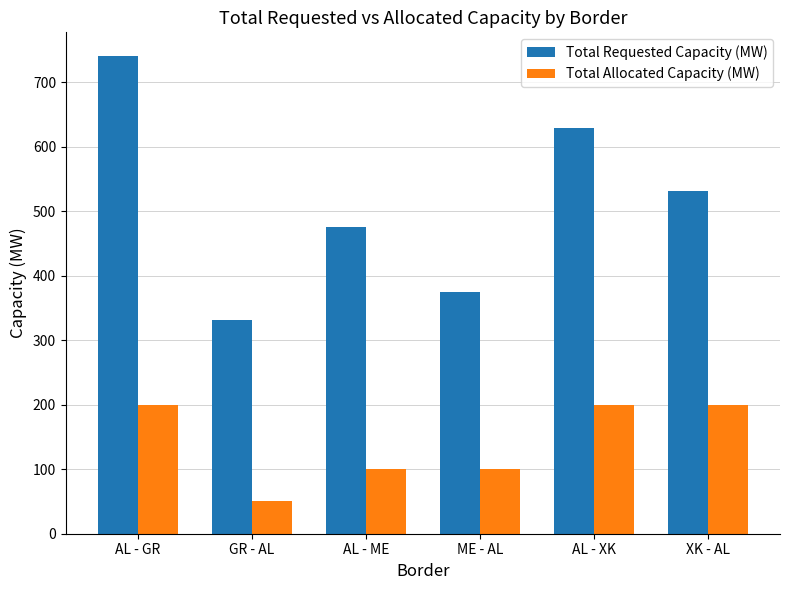

How many data points in Total Allocated Capacity (MW) are less than 200?

3